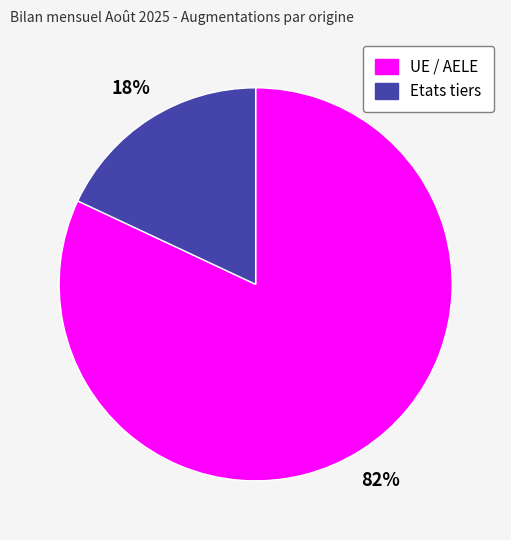

To the nearest percent, what percentage of the pie is Etats tiers?

18%